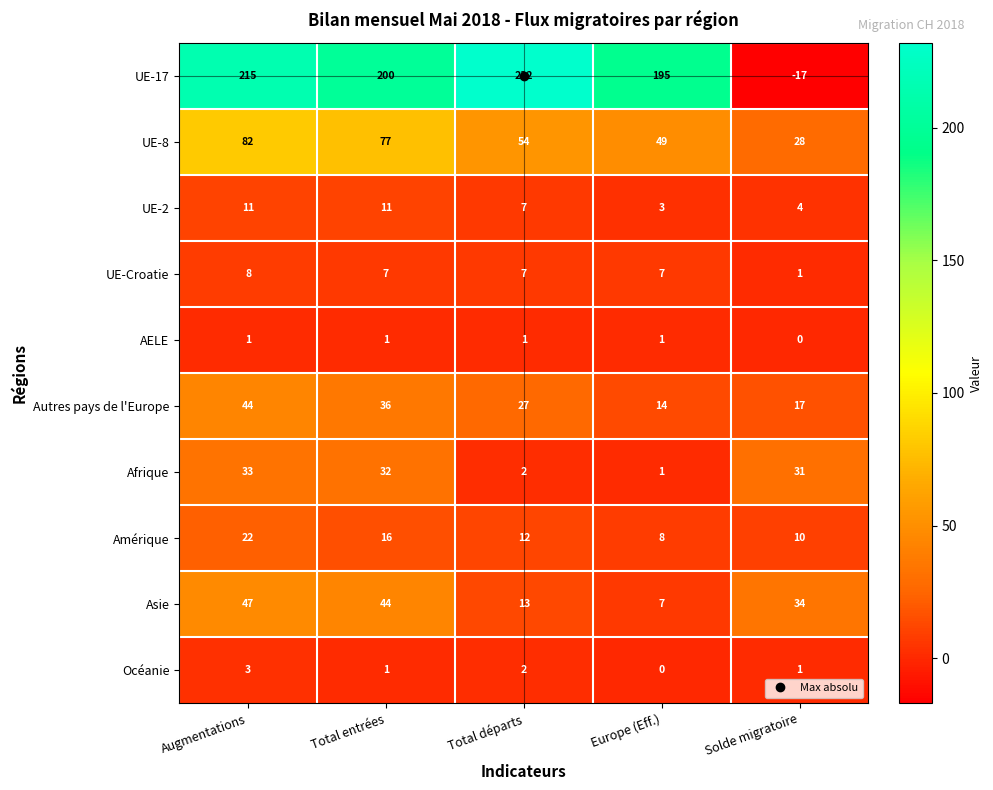

At which category does the chart reach its peak across all series?

Total départs